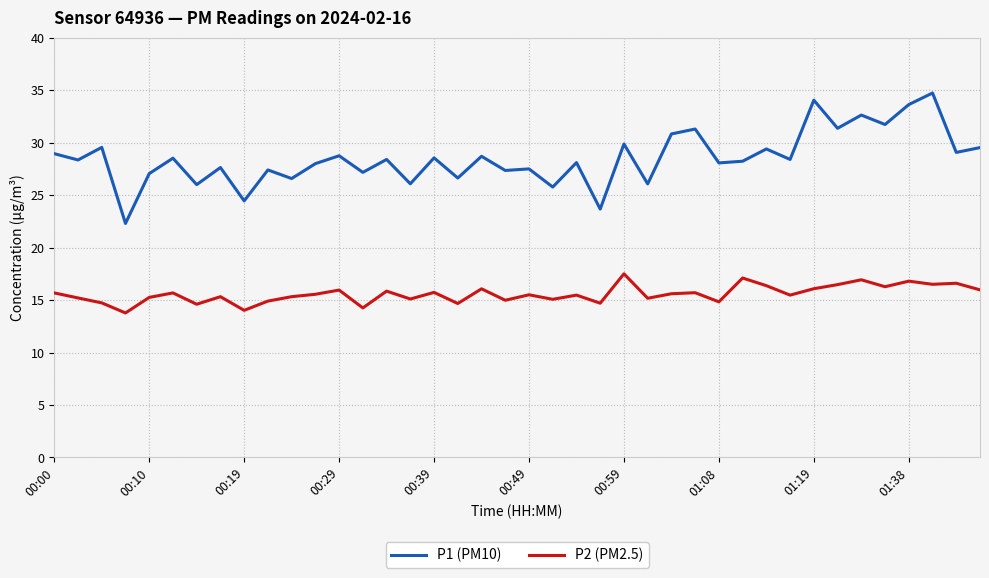

What is the minimum value for P2 (PM2.5)?

13.8